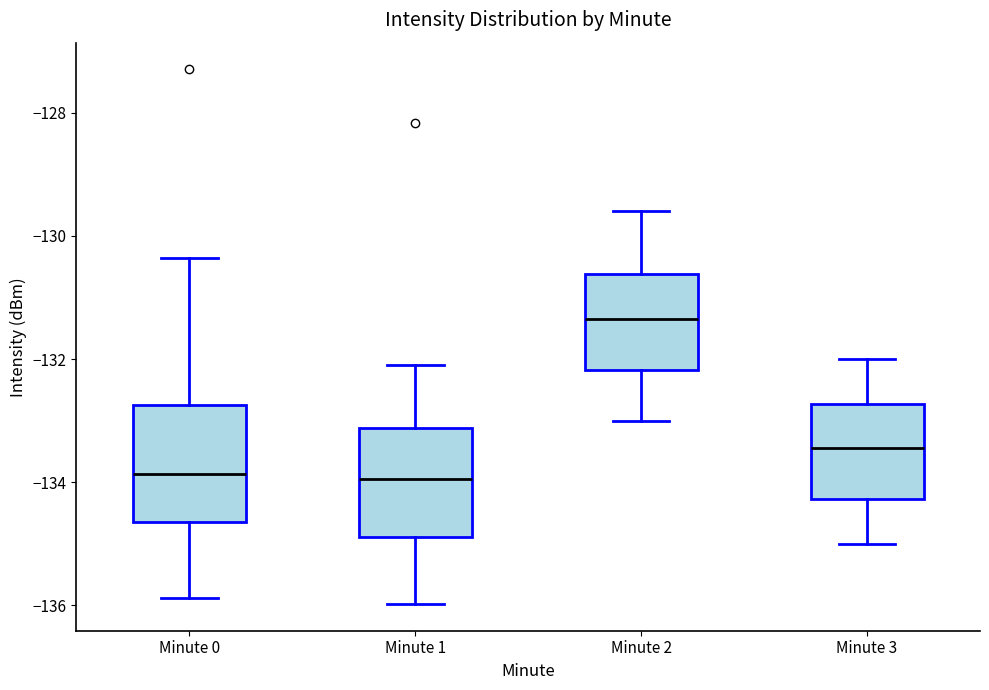

Which box's median line is the highest?

Minute 2